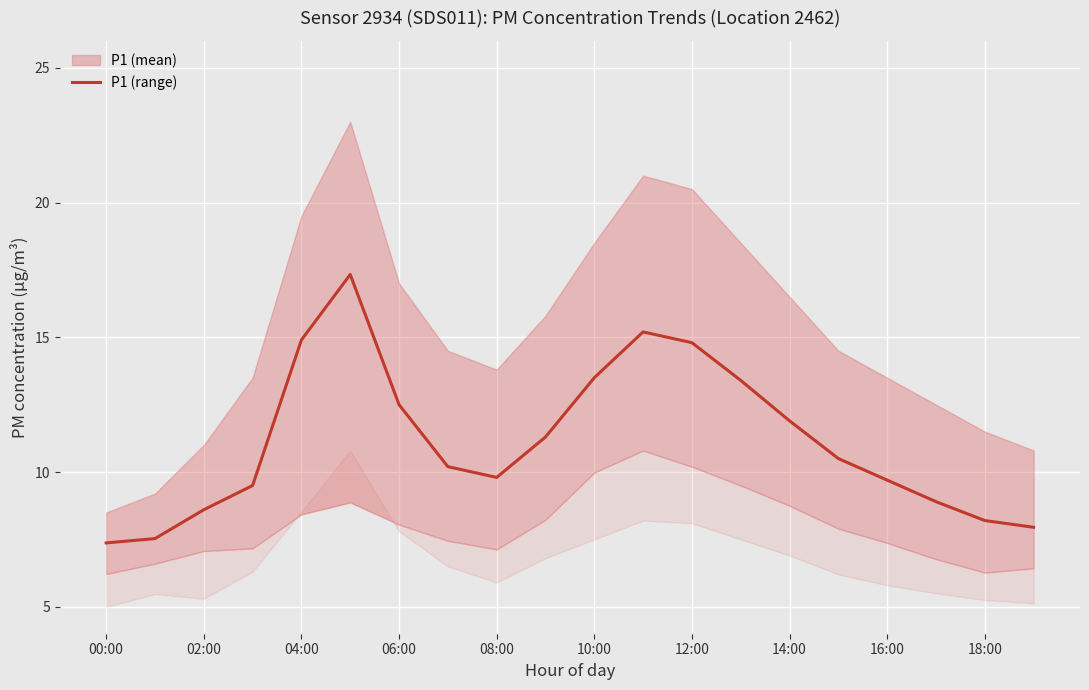

The value at 15 is 2.9. True or false?

False